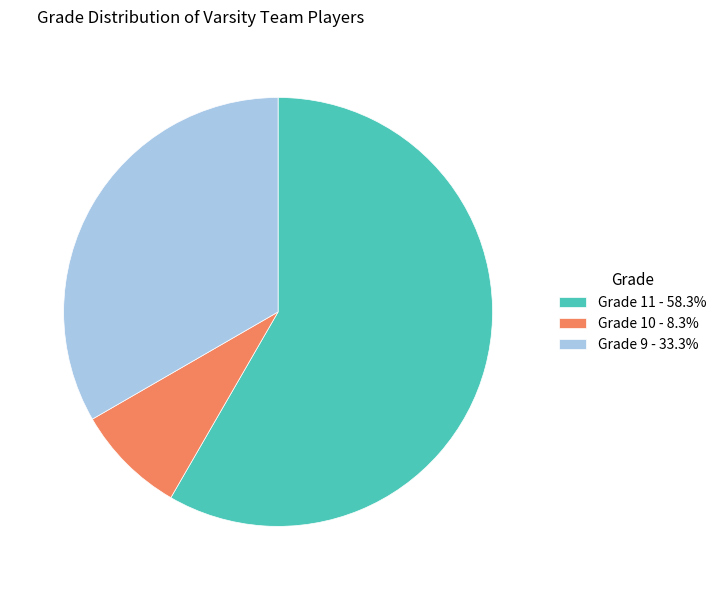

Combined, do Grade 10 - 8.3% and Grade 9 - 33.3% account for over 50%?

No